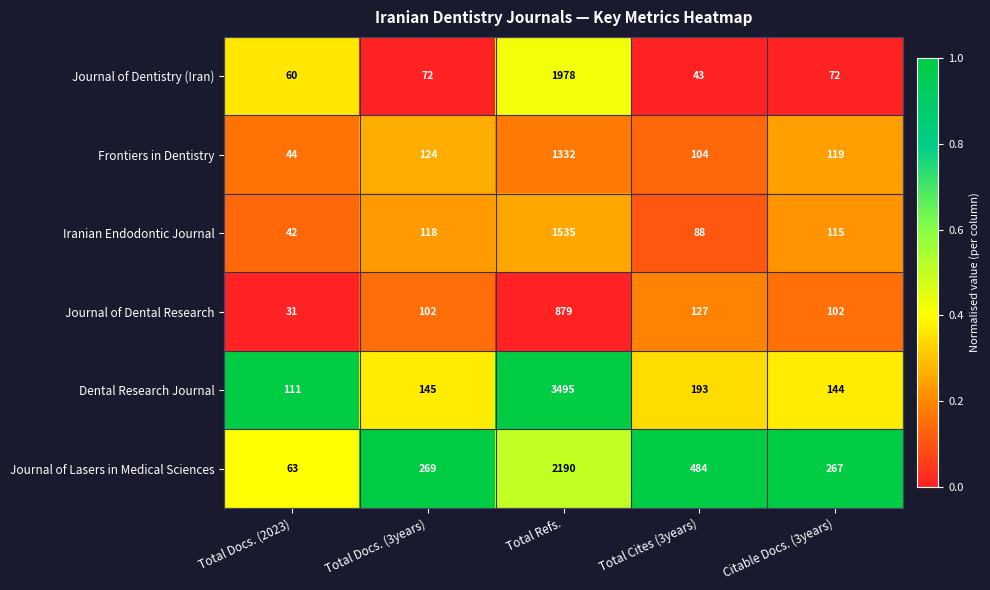

What is the total value across all series at Citable Docs. (3years)?

819